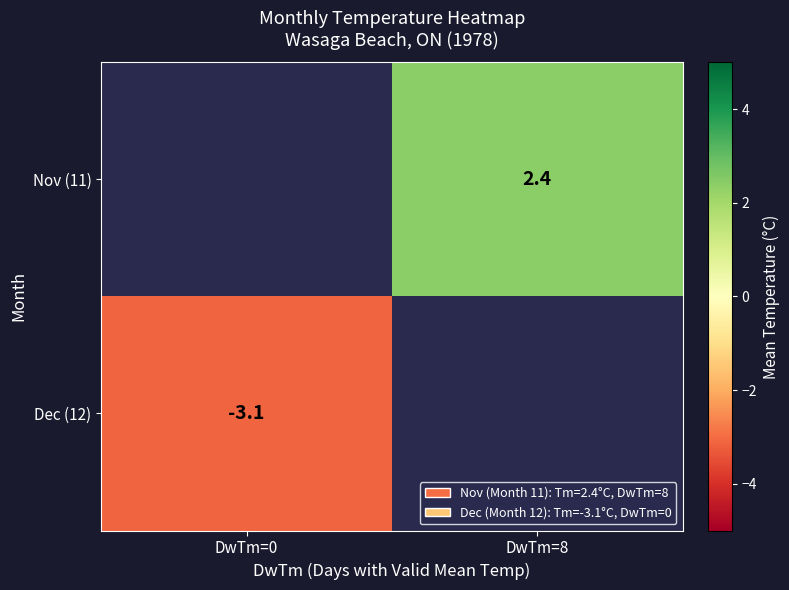

Is it true that Nov (11) equals 2.4 at DwTm=8?

True